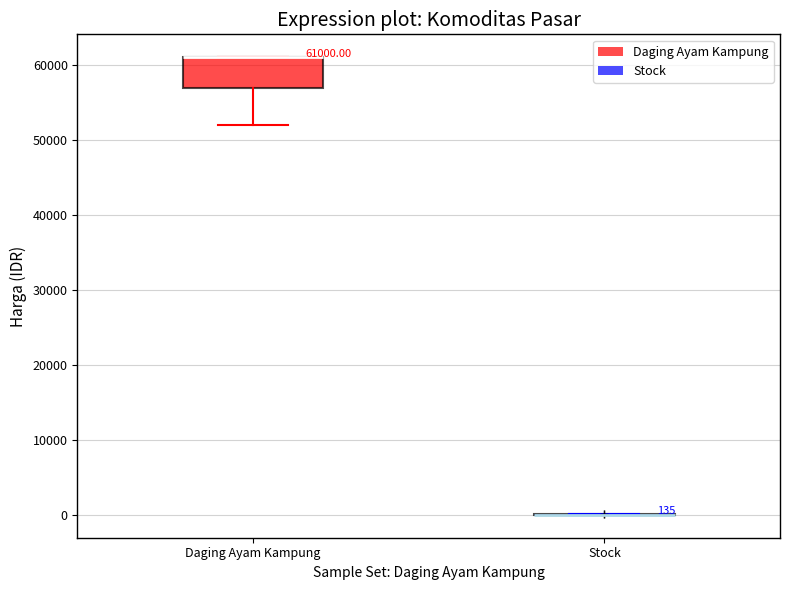

Which box is the tallest, from its lower edge to its upper edge?

Daging Ayam Kampung